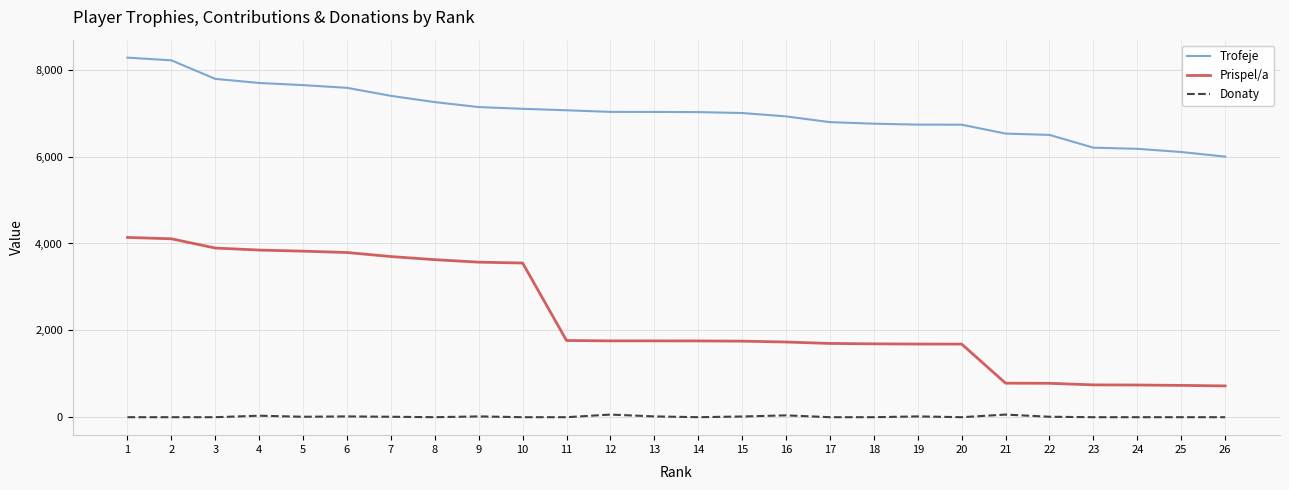

What is the greatest value displayed?

8279